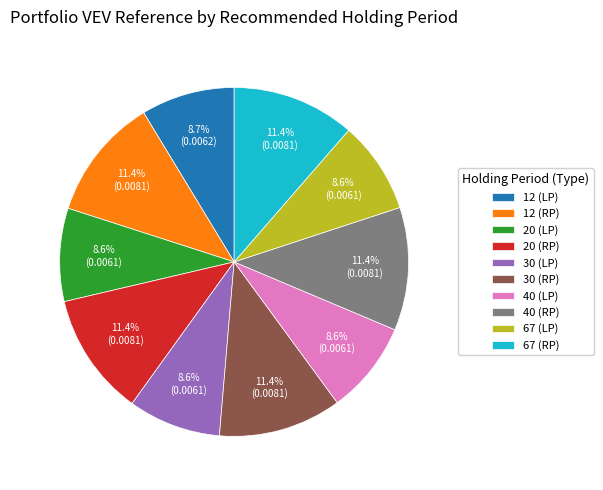

Is there a majority slice in this chart?

No